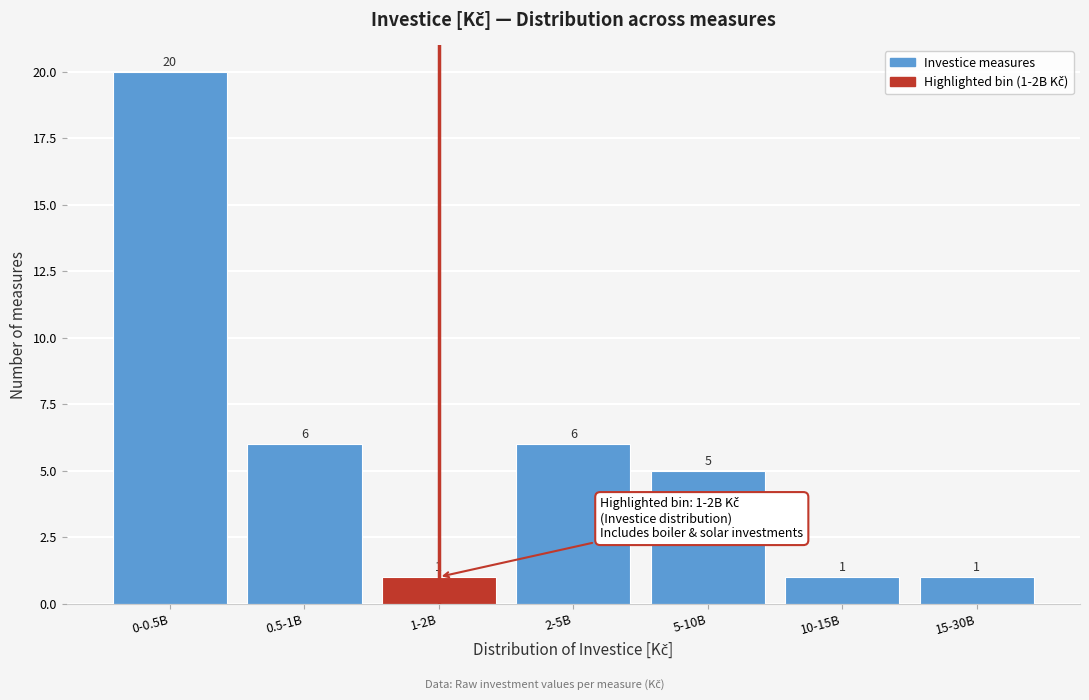

Reading right to left, transcribe all the data shown in this chart.

1	1	5	6	1	6	20